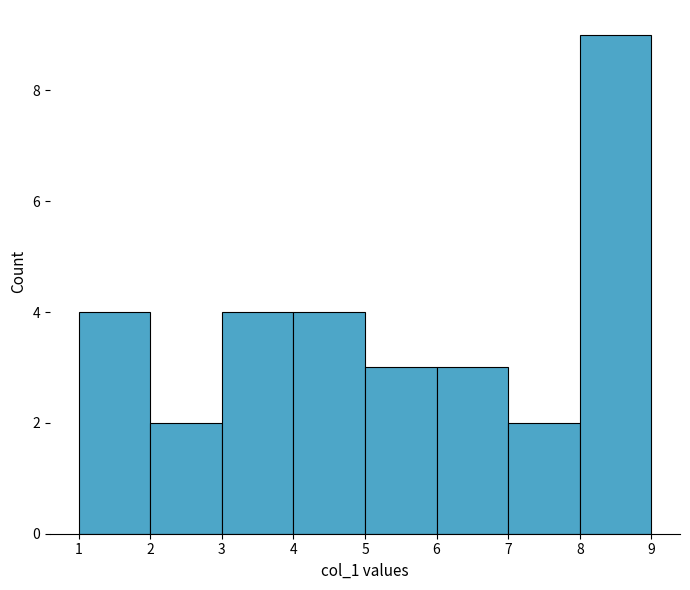

How tall is the bar that spans 3 to 4 on the x-axis? The values are not printed on the chart, so give them approximately, as read against the axis.

4